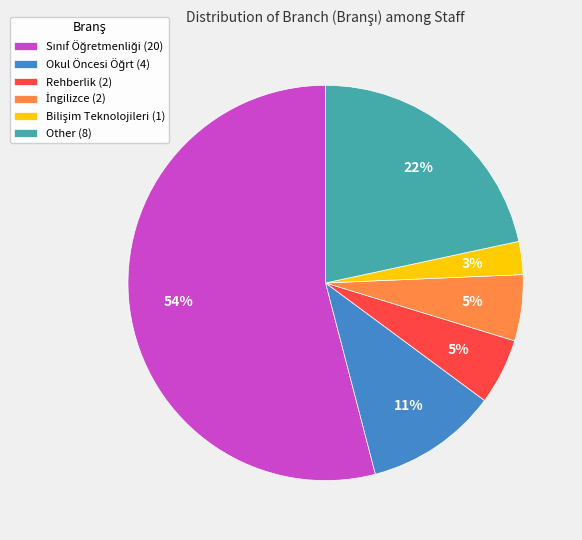

The Other (8) slice represents 11% of the pie. True or false?

False